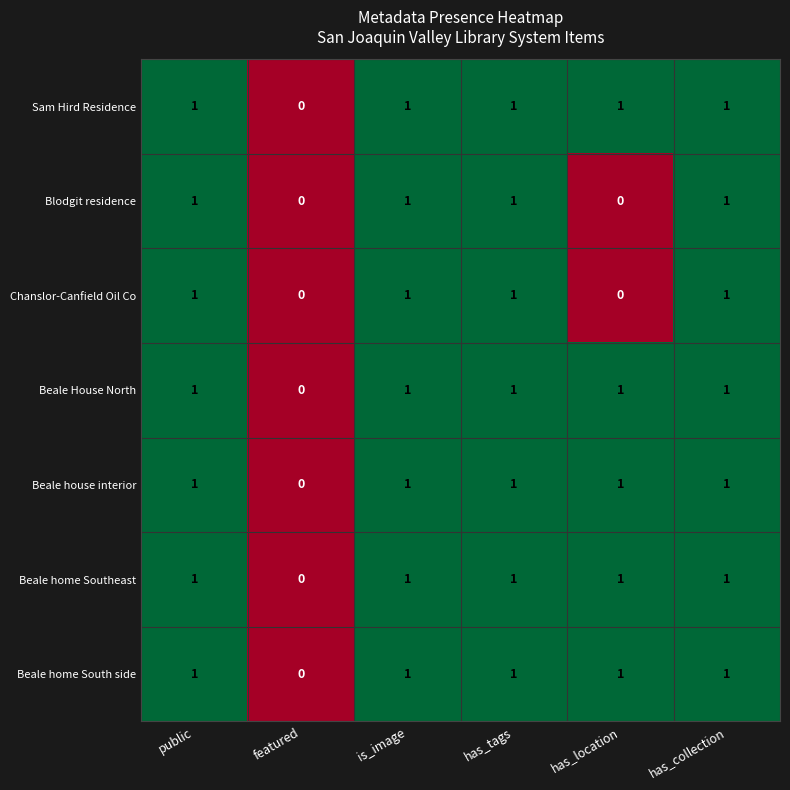

How many Beale home Southeast values are between 1 and 2?

5